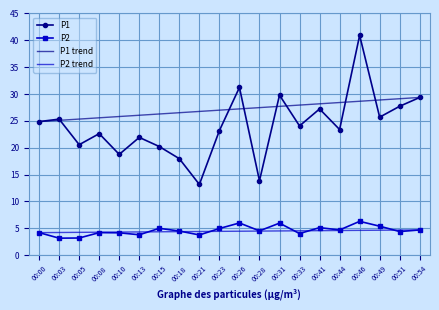

The value of P1 at 00:41 is 39.8. True or false?

False